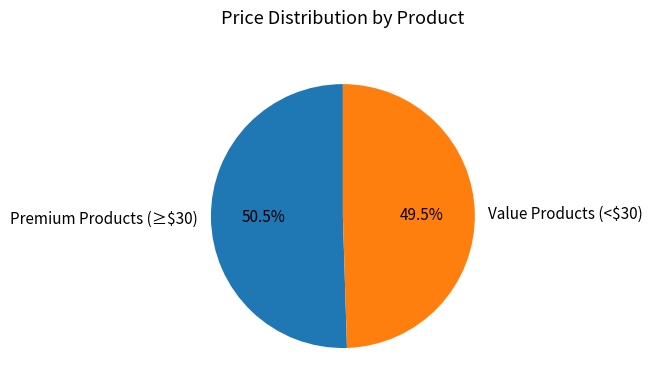

Which category has the biggest portion of the pie?

Premium Products (≥$30)